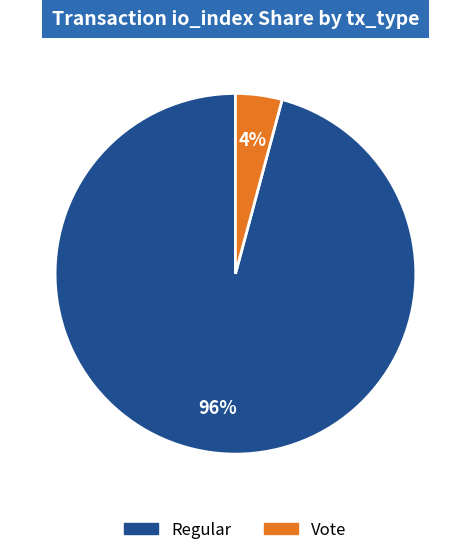

Do Regular and Vote together represent more than half of the pie?

Yes